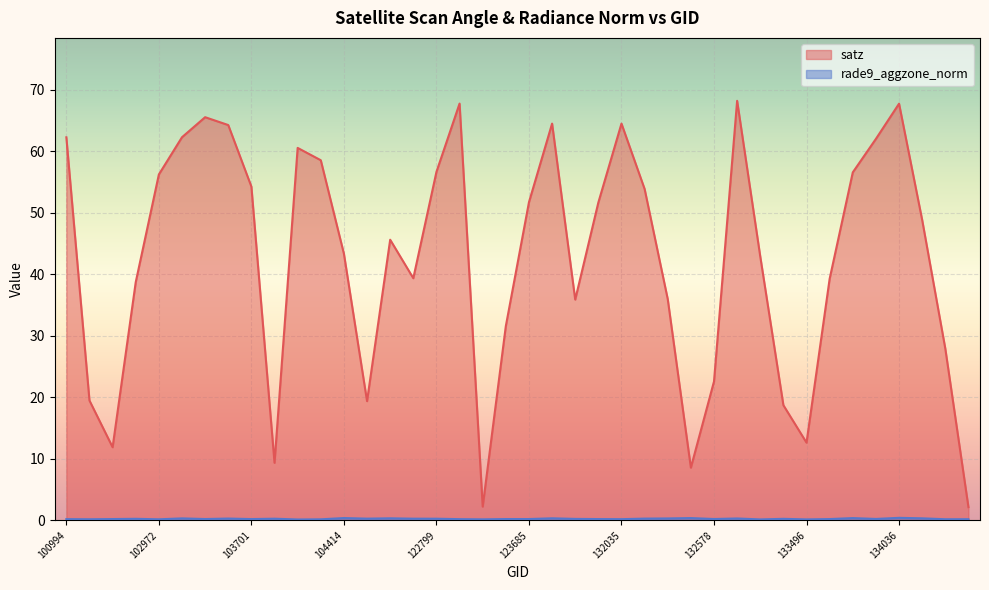

What is the lowest value of the rade9_aggzone_norm series?

0.1